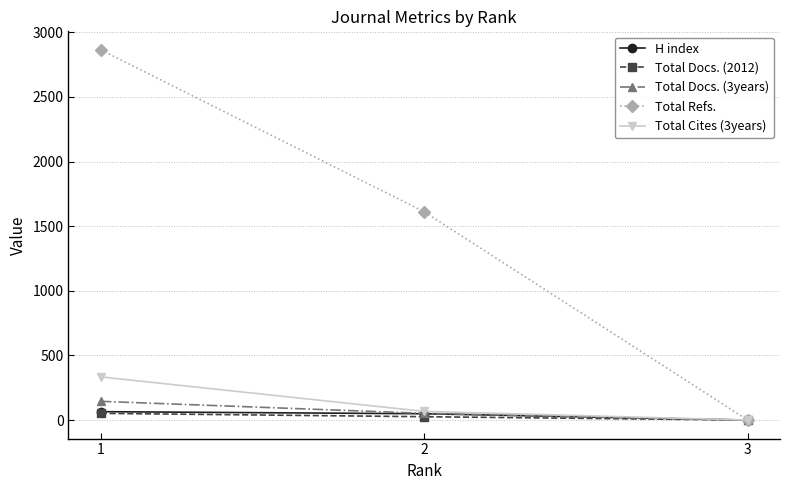

Reading right to left, what are all the values shown in this chart?

H index: 3=0	2=49	1=65
Total Docs. (2012): 3=0	2=26	1=52
Total Docs. (3years): 3=0	2=52	1=145
Total Refs.: 3=0	2=1611	1=2864
Total Cites (3years): 3=0	2=67	1=334